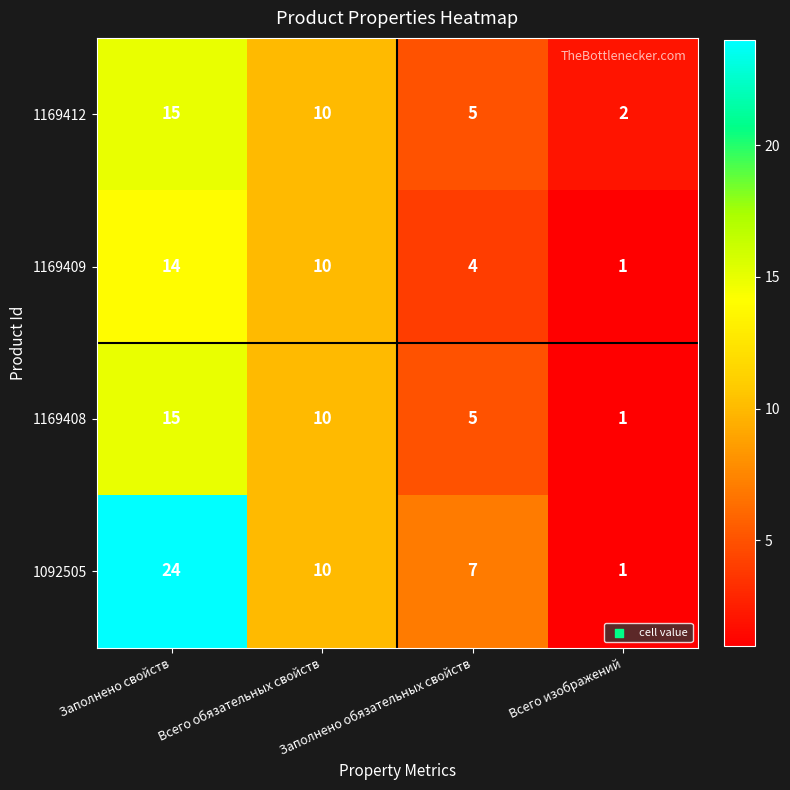

Which label corresponds to the smallest value in the chart?

Всего изображений